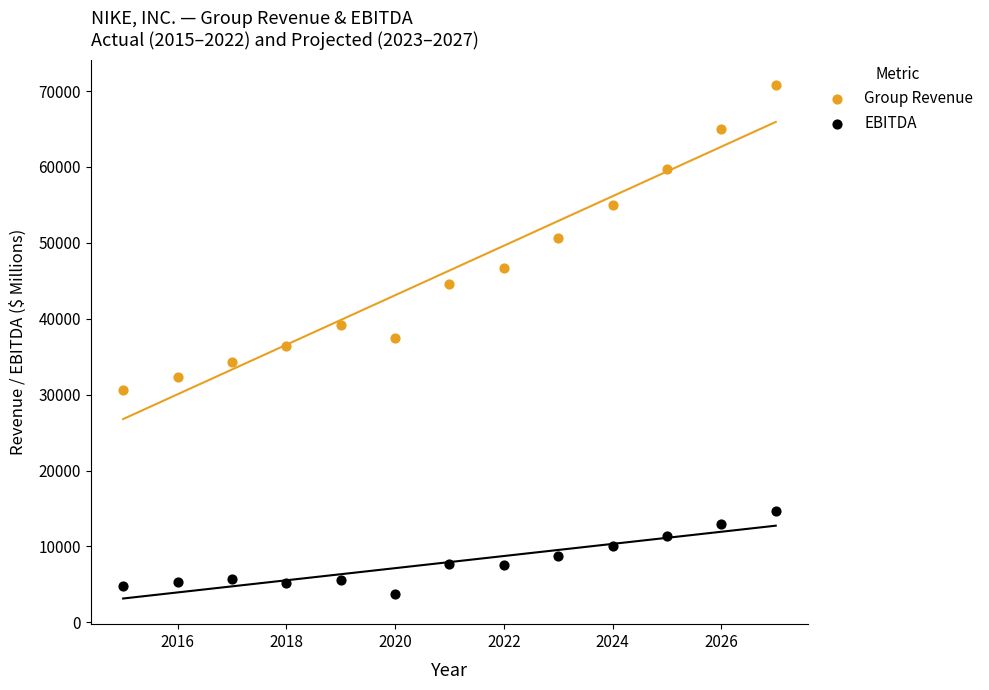

Across all data points, what is the range of Y values (max minus min)?

67069.9